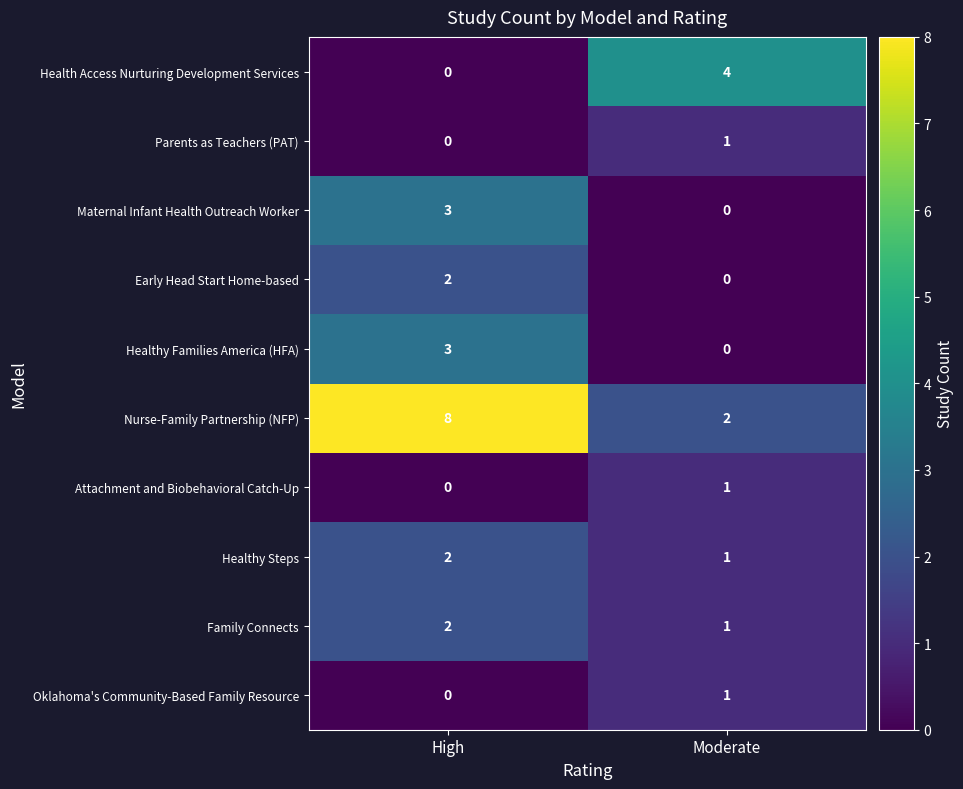

Which category has the lowest value in the Healthy Families America (HFA) series?

Moderate